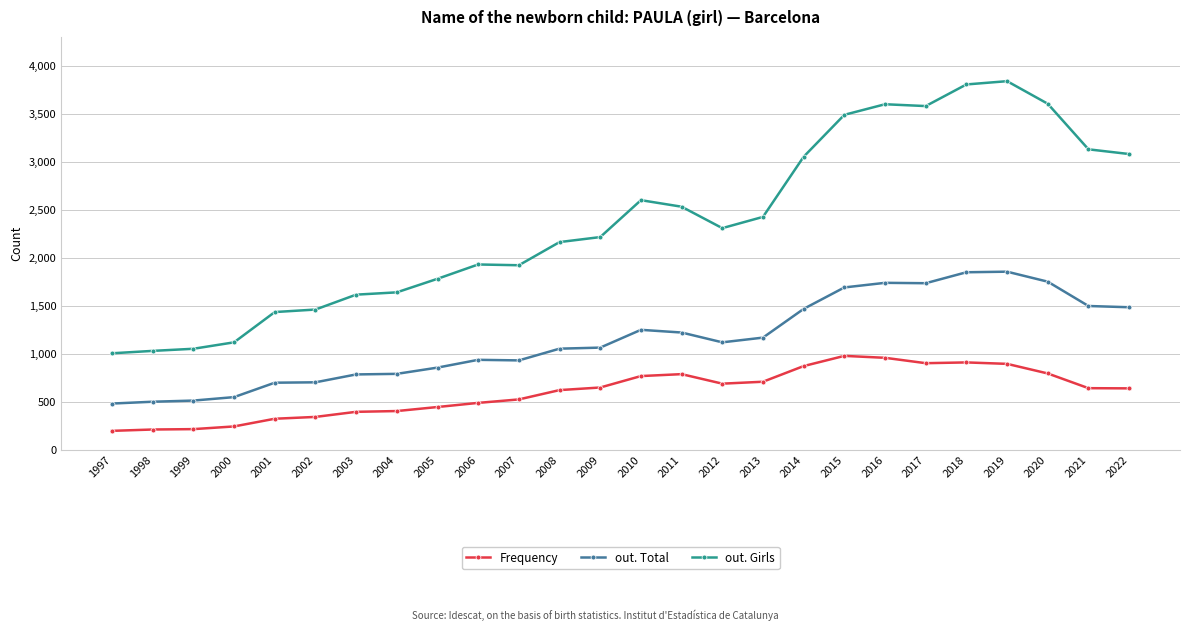

Between 2010 and 2015, which series saw the biggest shift?

out. Girls